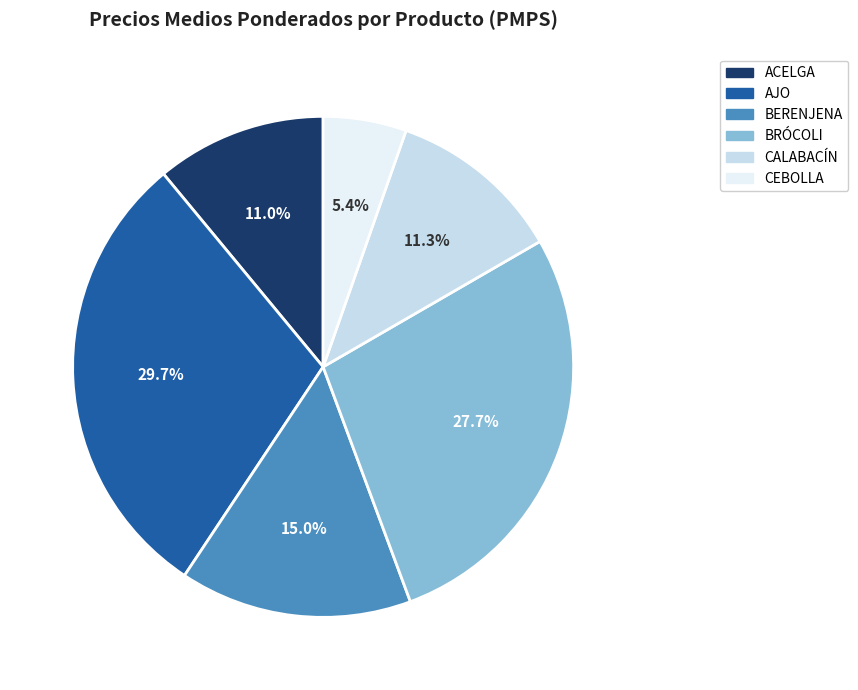

Count the number of slices in the pie.

6